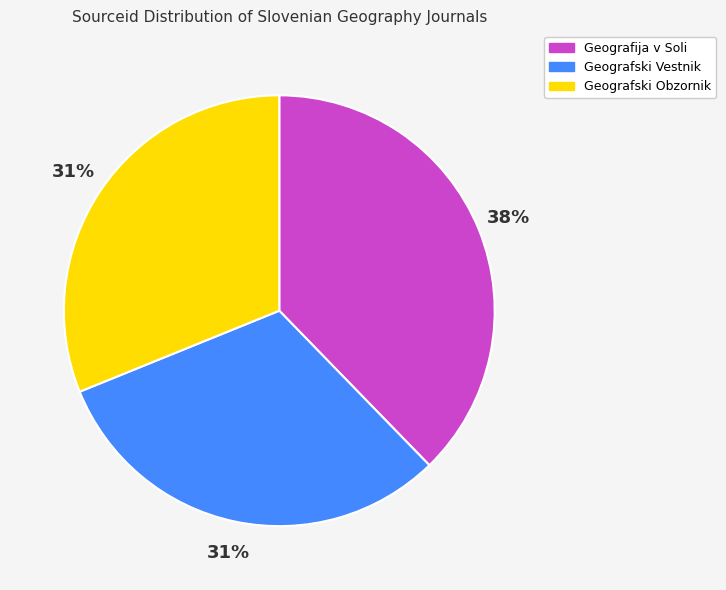

How many slices are in this pie chart?

3